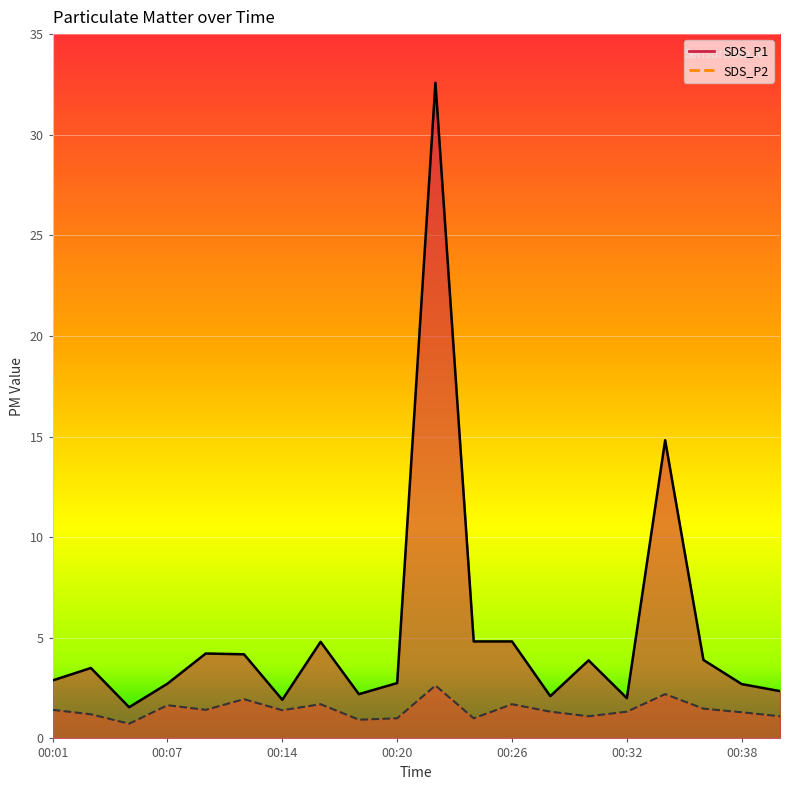

Read the SDS_P2 value at 00:38.

1.3